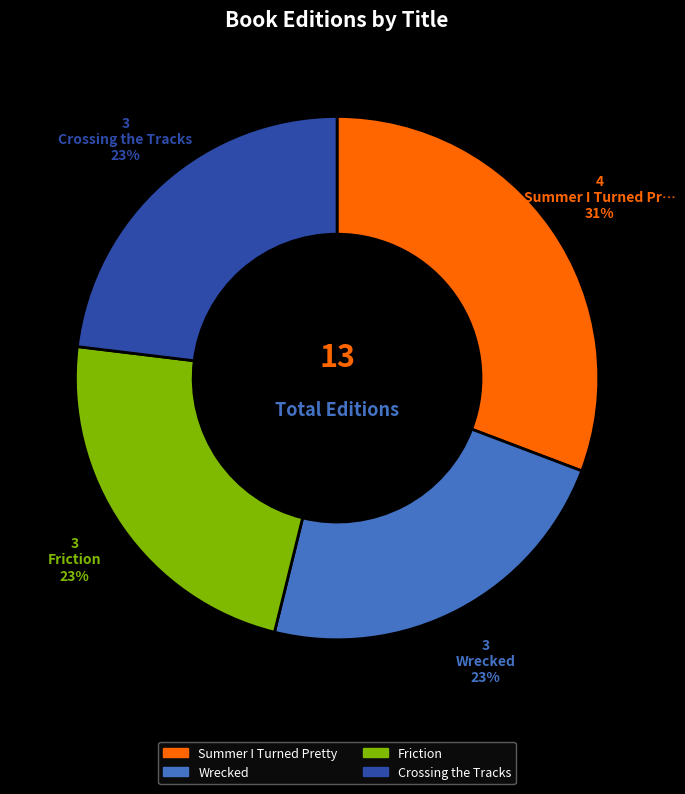

Does any single category account for the majority?

No